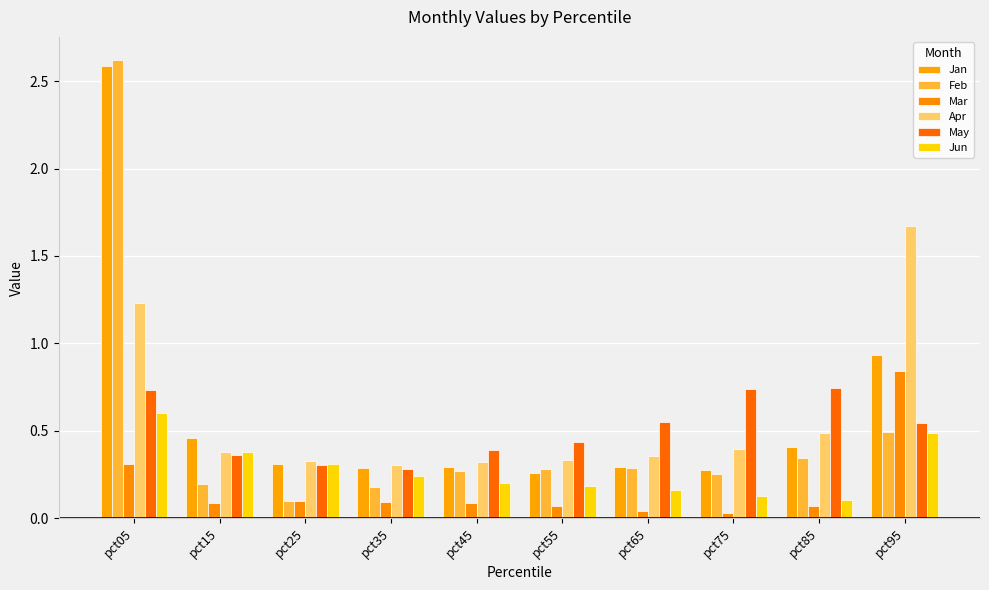

What is the difference between the highest and lowest values at pct75?

0.7